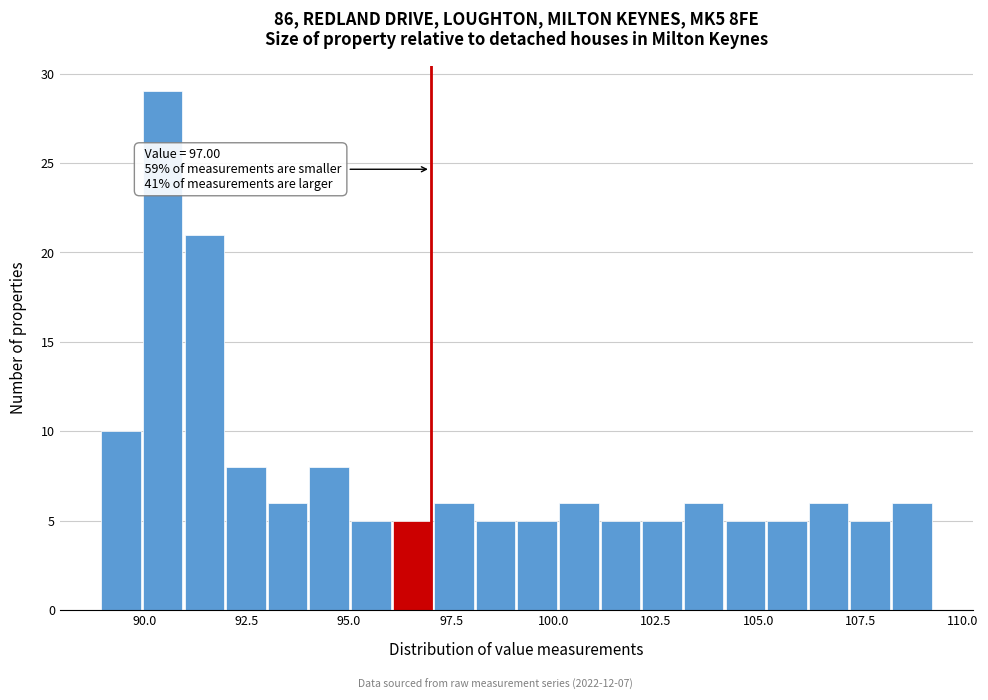

Read against the x-axis, roughly where is the centre of the tallest bar?

90.5